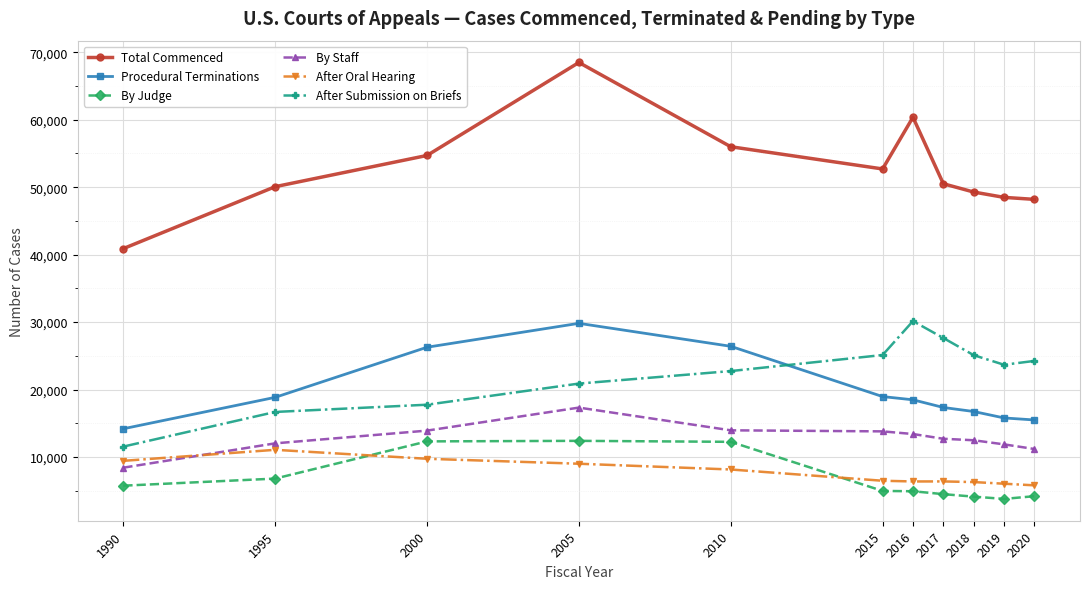

Which series has the widest spread of values?

Total Commenced